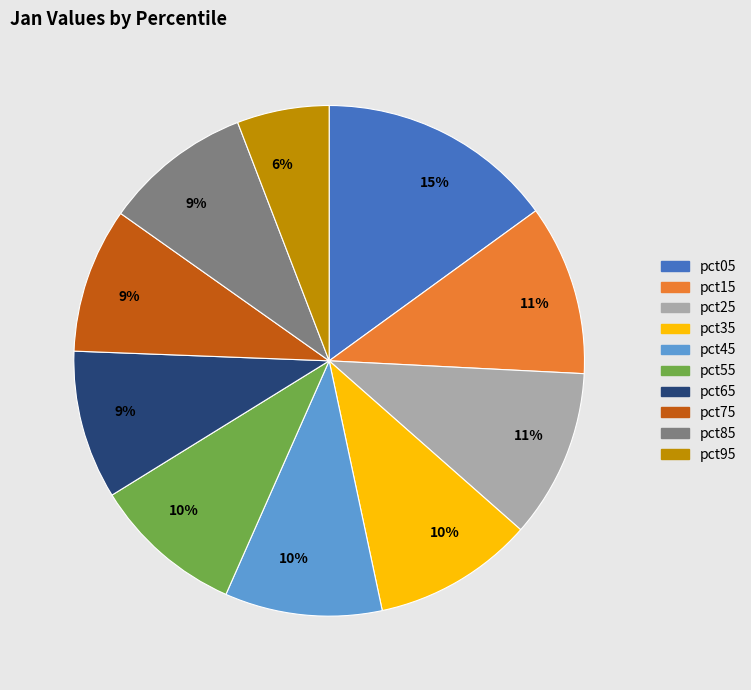

Is there any slice that represents more than half of the pie?

No